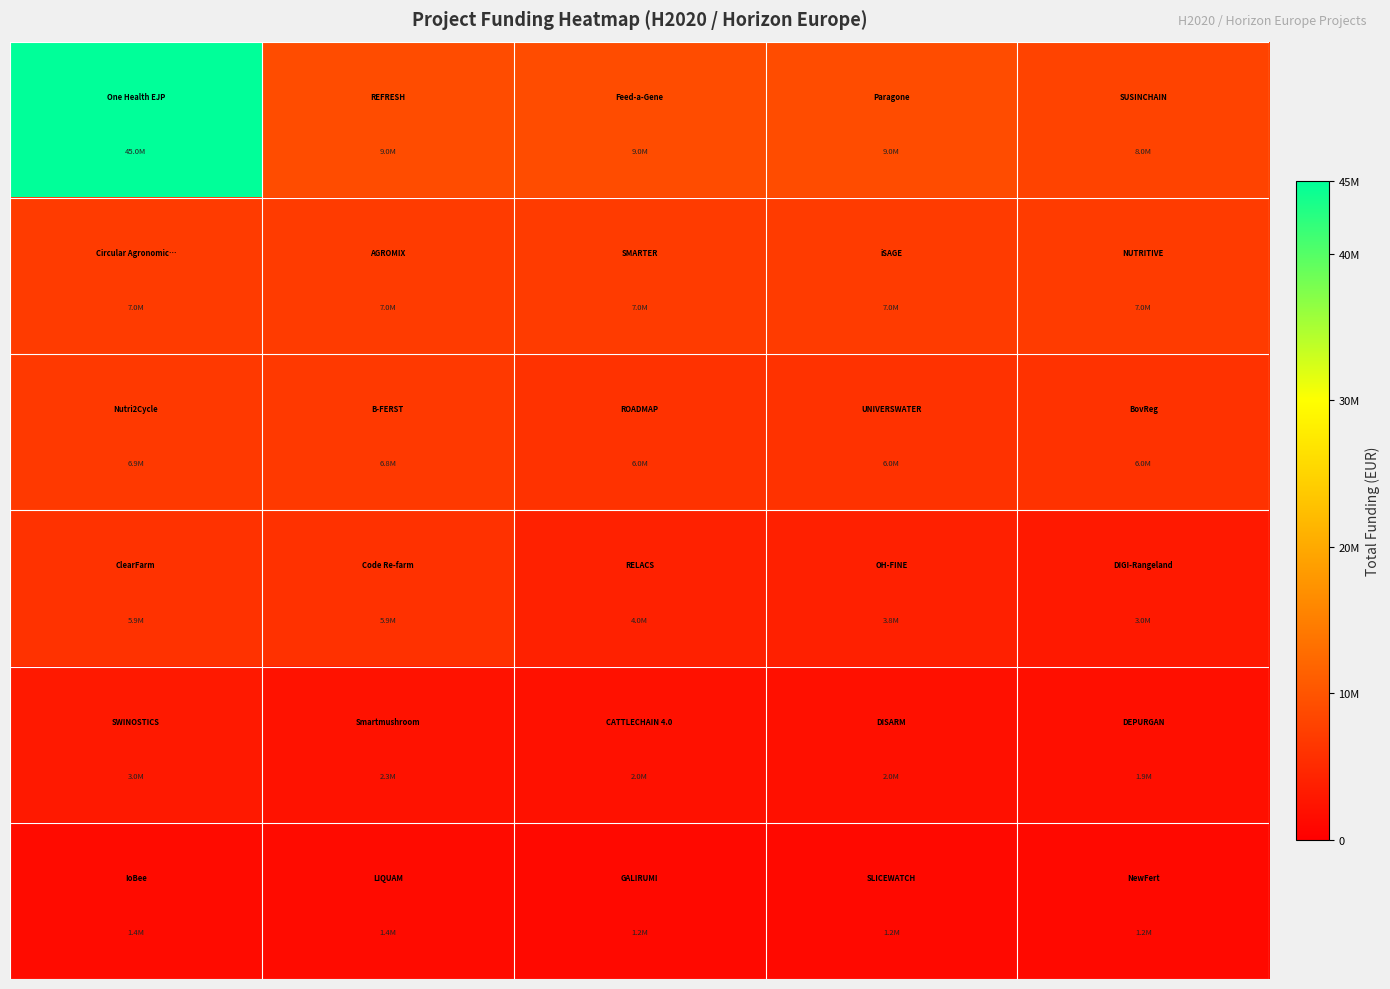

Count the number of data series in this chart.

6